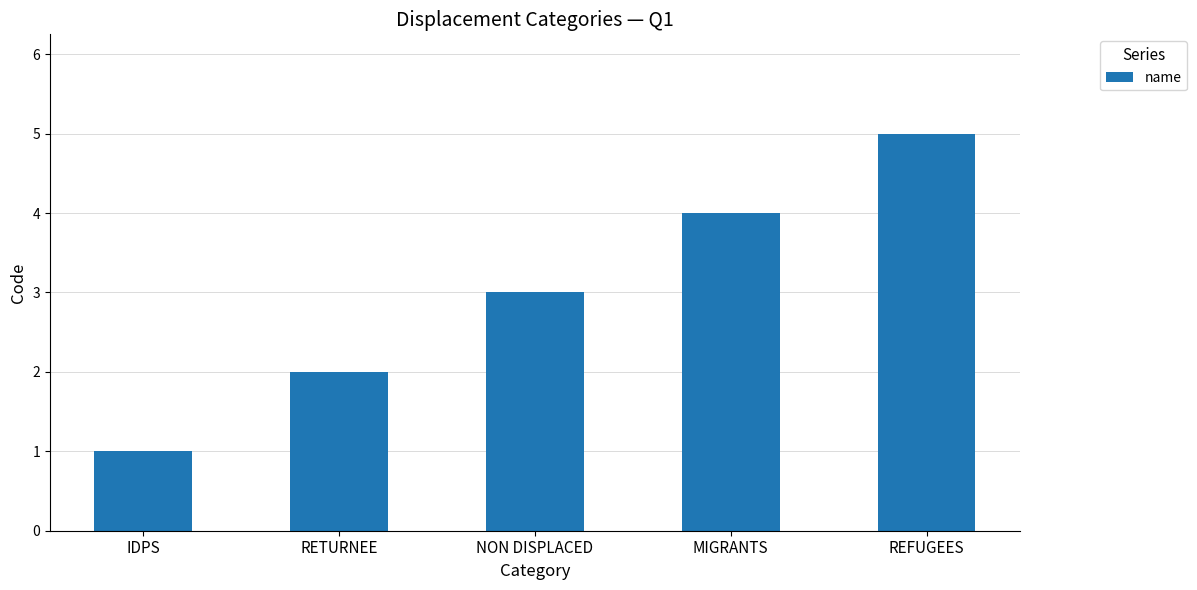

At which category does the chart reach its minimum across all series?

IDPS